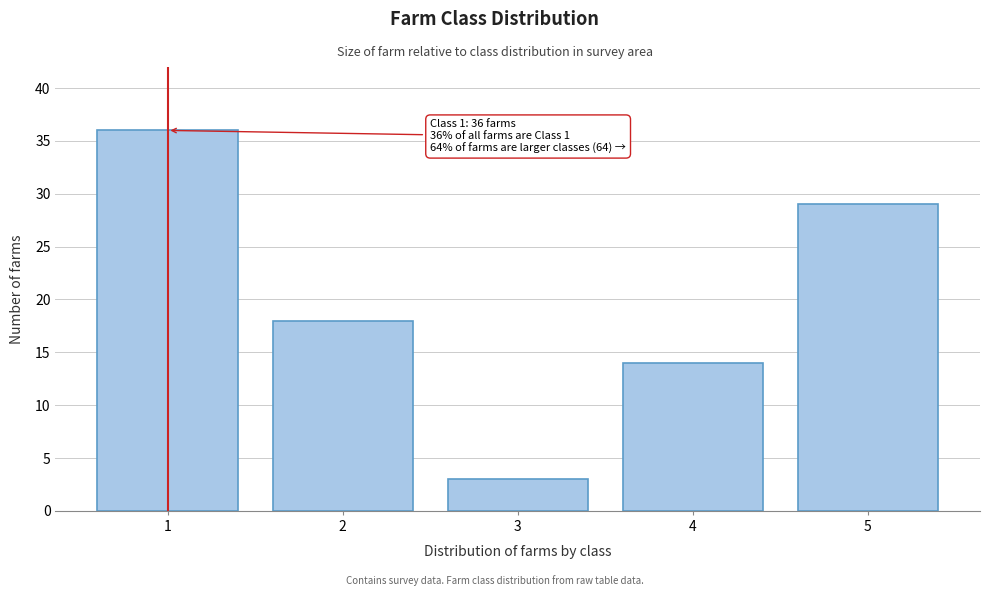

Reading left to right, transcribe all the data shown in this chart.

1=36	2=18	3=3	4=14	5=29